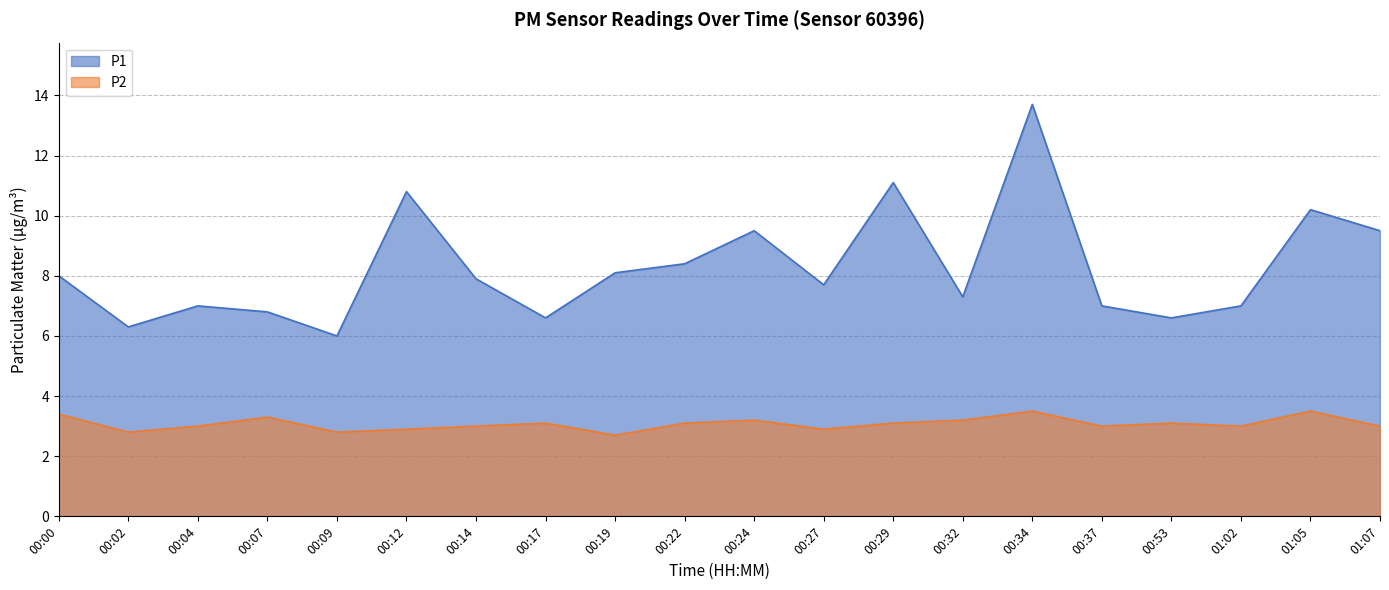

Rank the series by their average value, from lowest to highest.

P2, P1